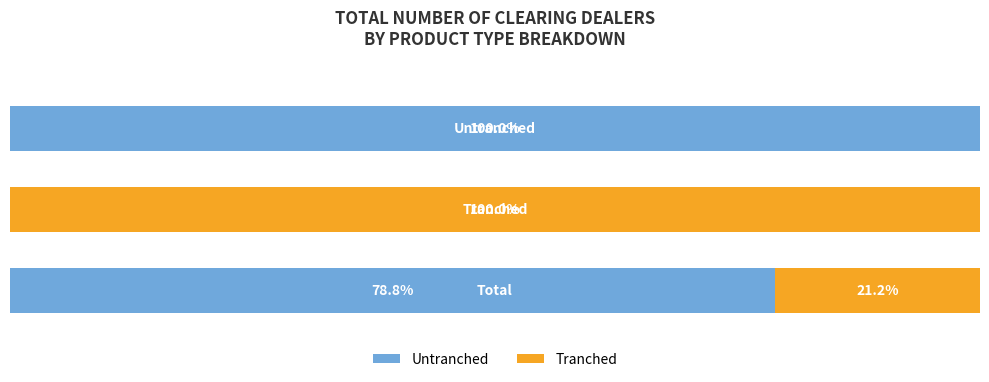

What are all the series names shown in the legend?

Untranched, Tranched